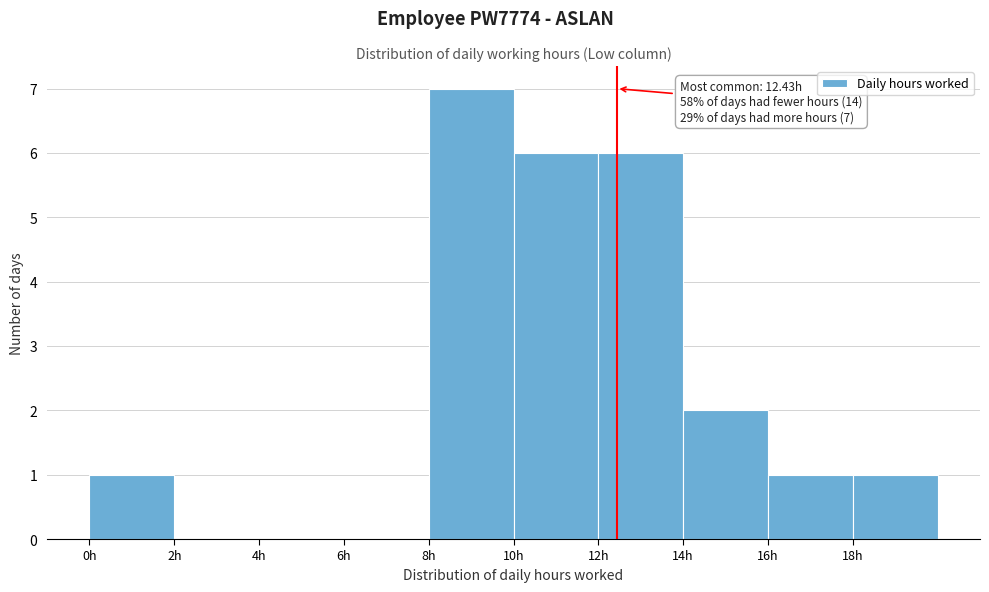

Over which range of the x-axis is the bar tallest?

8 to 10